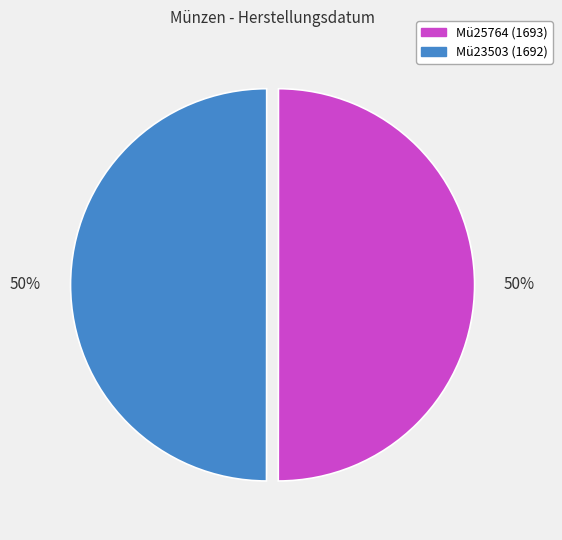

Combined, do Mü23503 and Mü25764 account for over 50%?

Yes